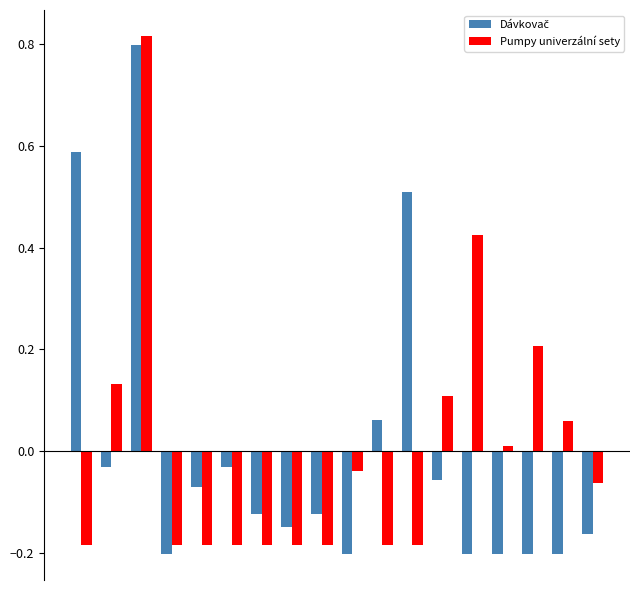

Are the bars horizontal?

No